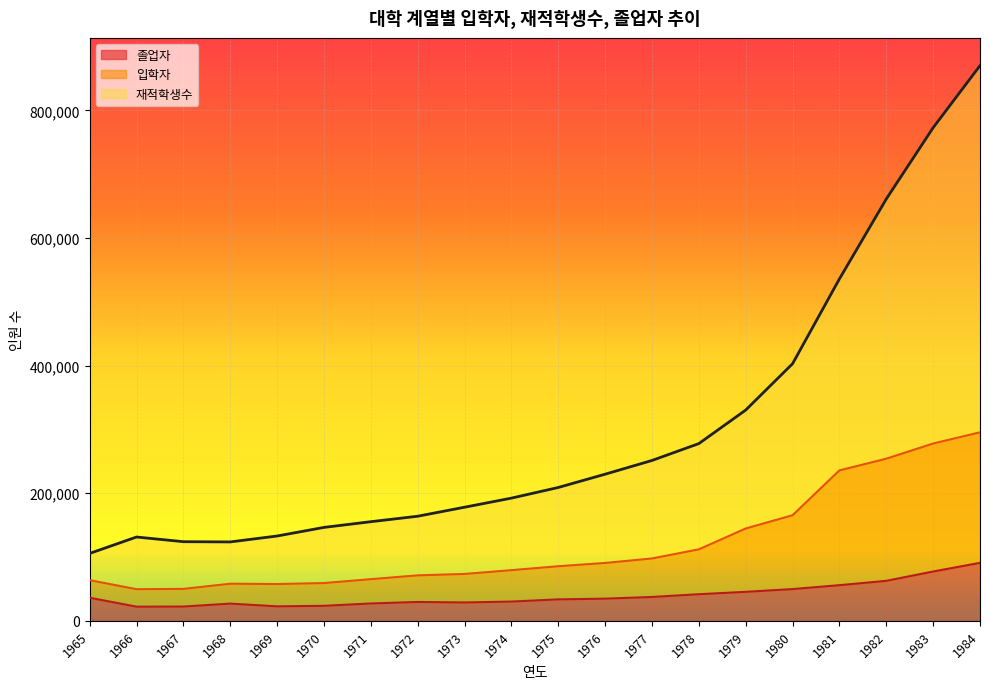

The value of 졸업자 at 1966 is 22166. True or false?

True